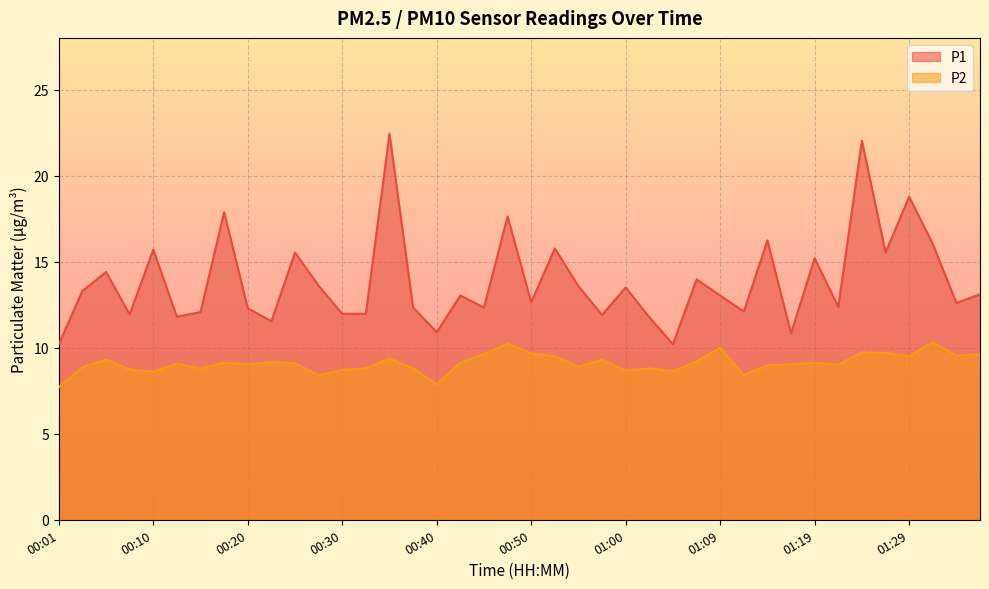

Which series has the widest spread of values?

P1